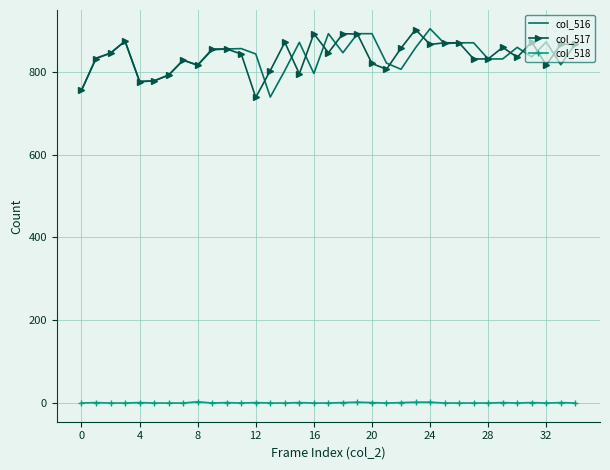

What is the maximum value for col_518?

3